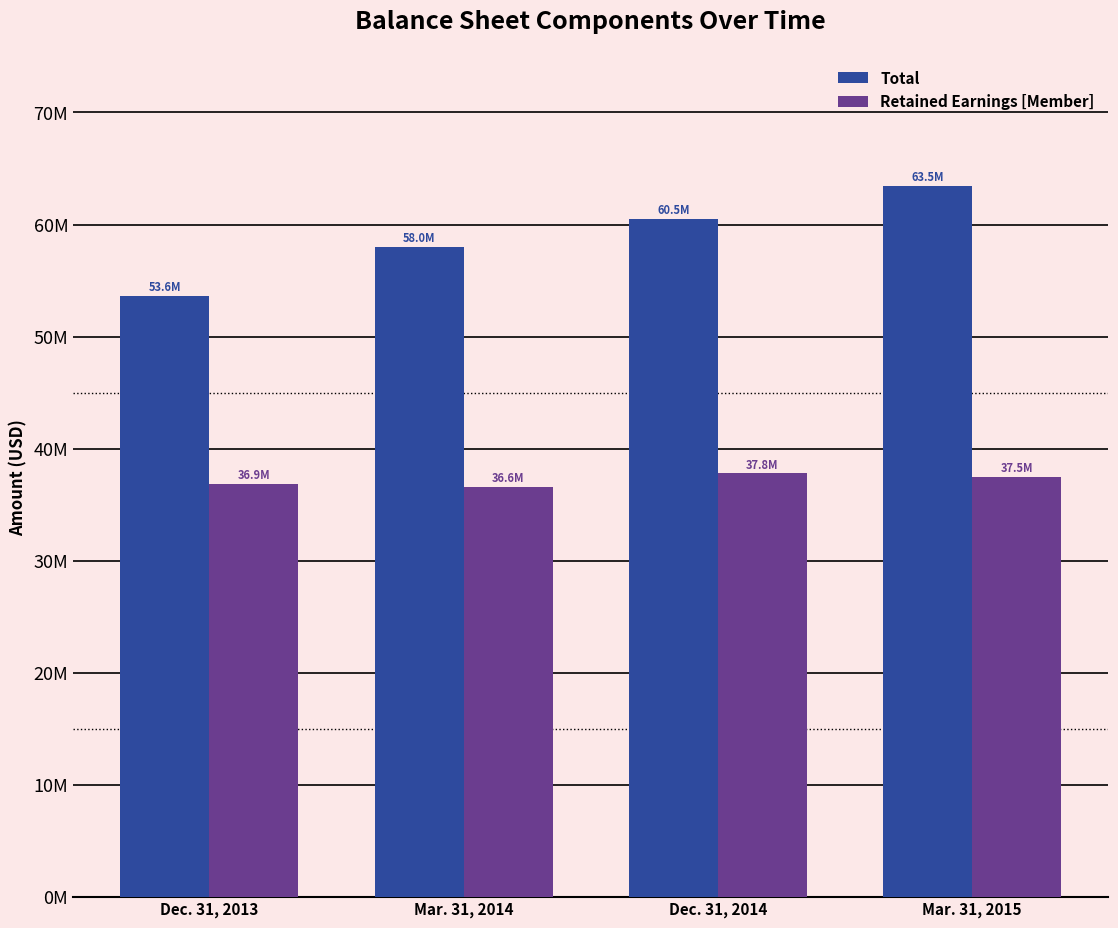

What is the value of the Retained Earnings [Member] bar at the 3rd from the left?

37799944